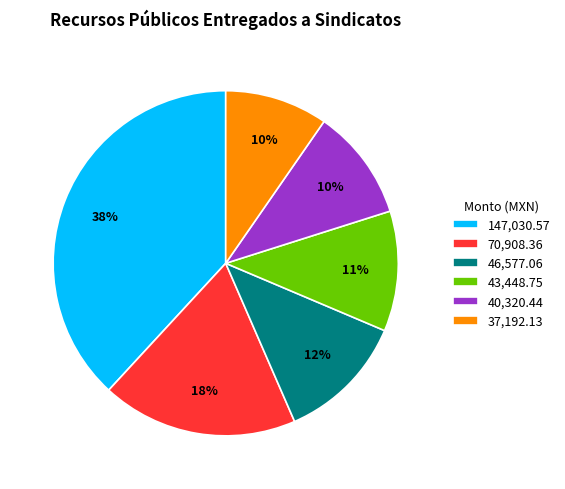

To the nearest percent, what is the difference between the largest and smallest slice percentages?

28%